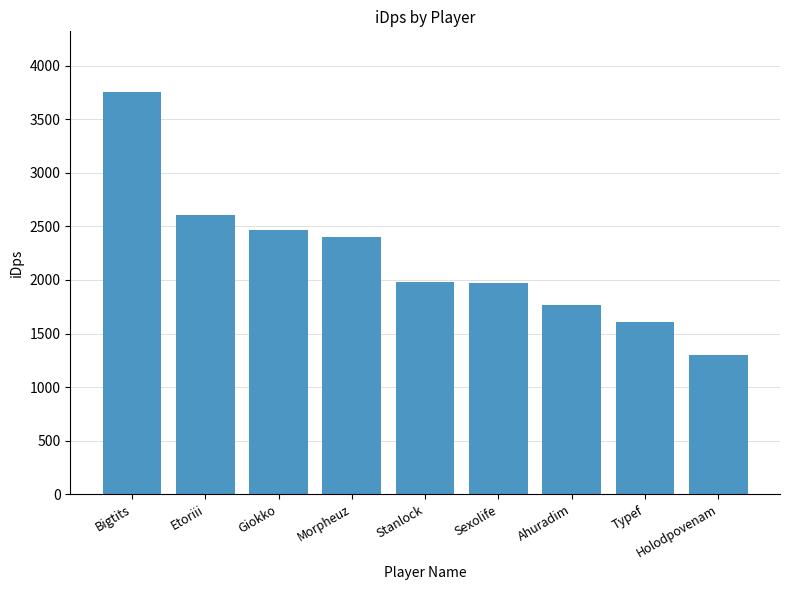

What is the ratio of the value at Etoriii to the value at Bigtits?

0.7